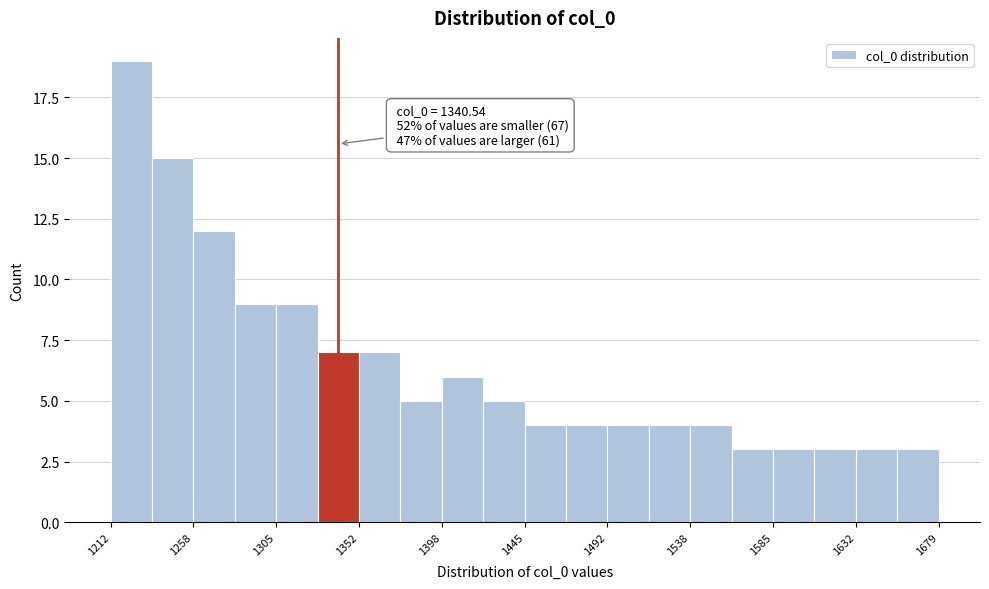

Which range on the x-axis has the tallest bar?

1210 to 1235